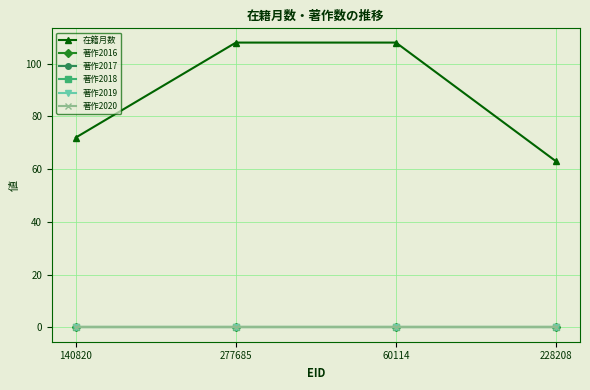

Reading right to left, transcribe all the data shown in this chart.

在籍月数: 228208=63	60114=108	277685=108	140820=72
著作2016: 228208=0	60114=0	277685=0	140820=0
著作2017: 228208=0	60114=0	277685=0	140820=0
著作2018: 228208=0	60114=0	277685=0	140820=0
著作2019: 228208=0	60114=0	277685=0	140820=0
著作2020: 228208=0	60114=0	277685=0	140820=0